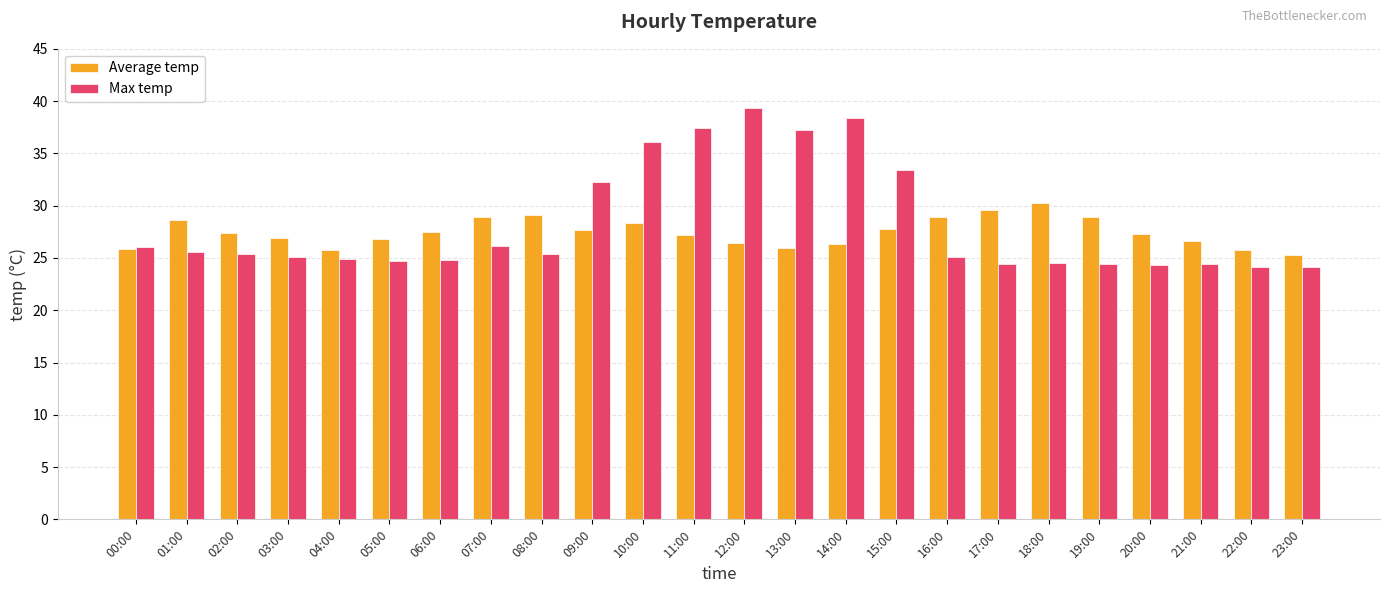

What is the total value across all series at 15:00?

61.1